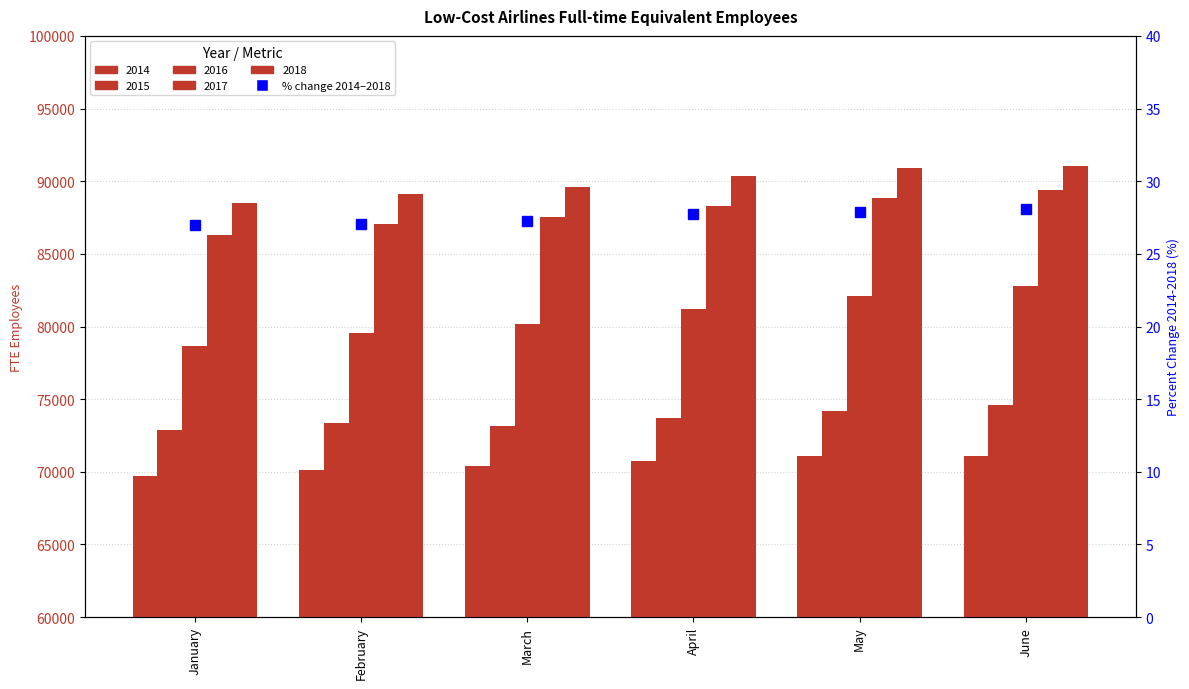

What is the average value?

27.5